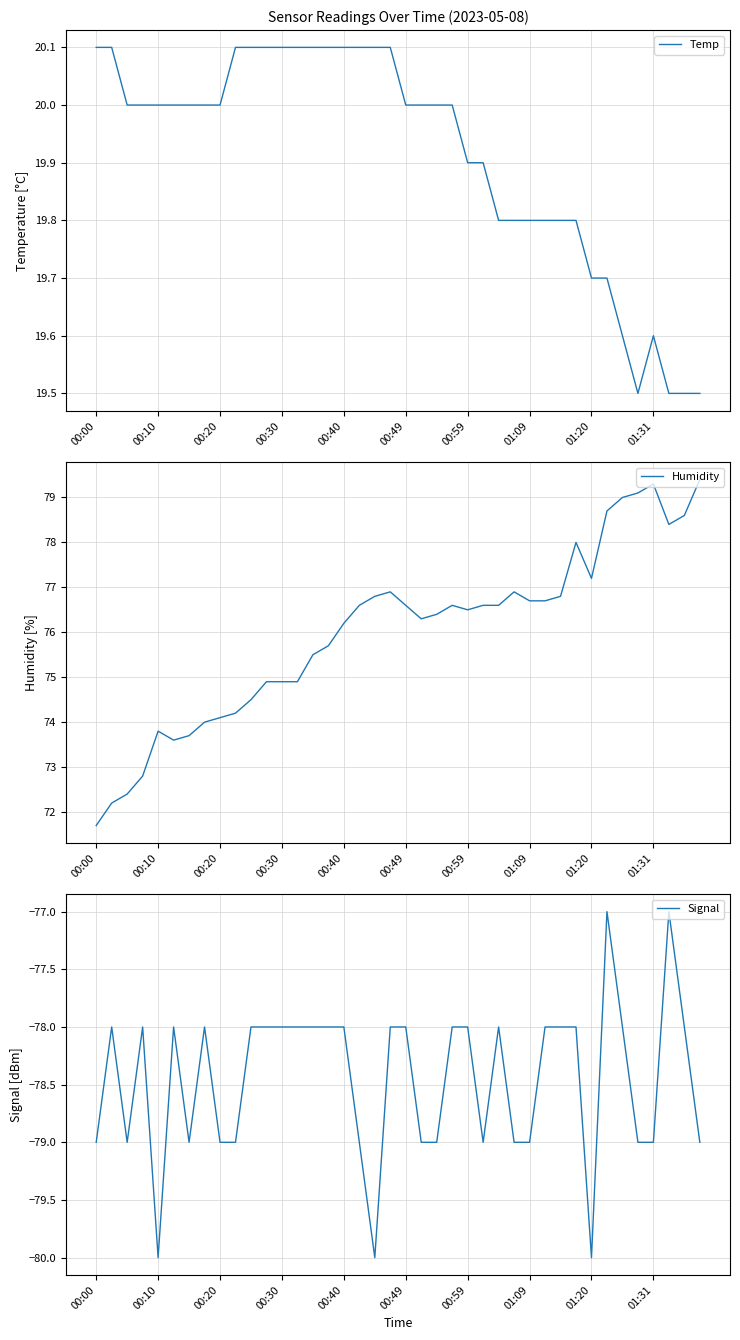

True or false: Signal and Humidity cross at least once.

False